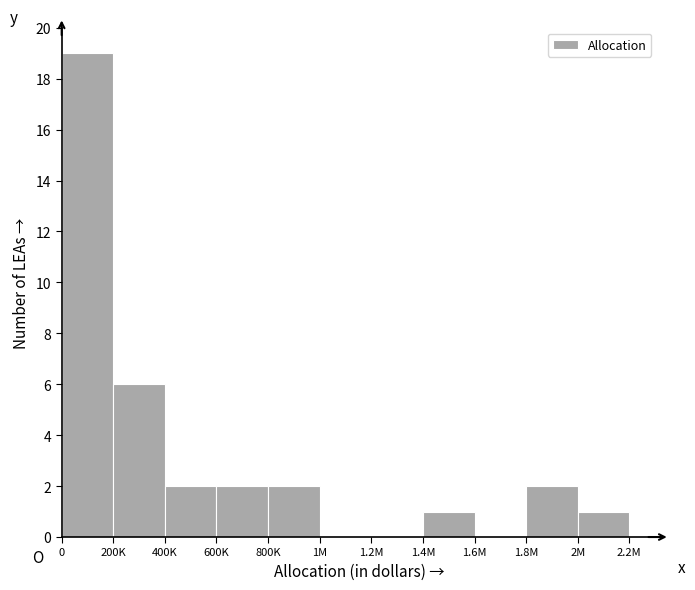

Reading left to right, what are all the values shown in this chart?

0=19	200K=6	400K=2	600K=2	800K=2	1M=0	1.2M=0	1.4M=1	1.6M=0	1.8M=2	2M=1